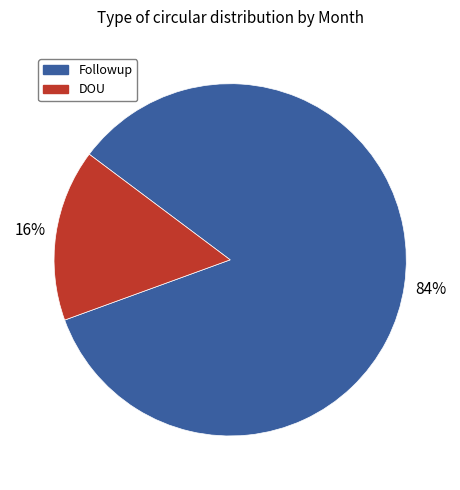

Is the sum of DOU and Followup greater than half?

Yes